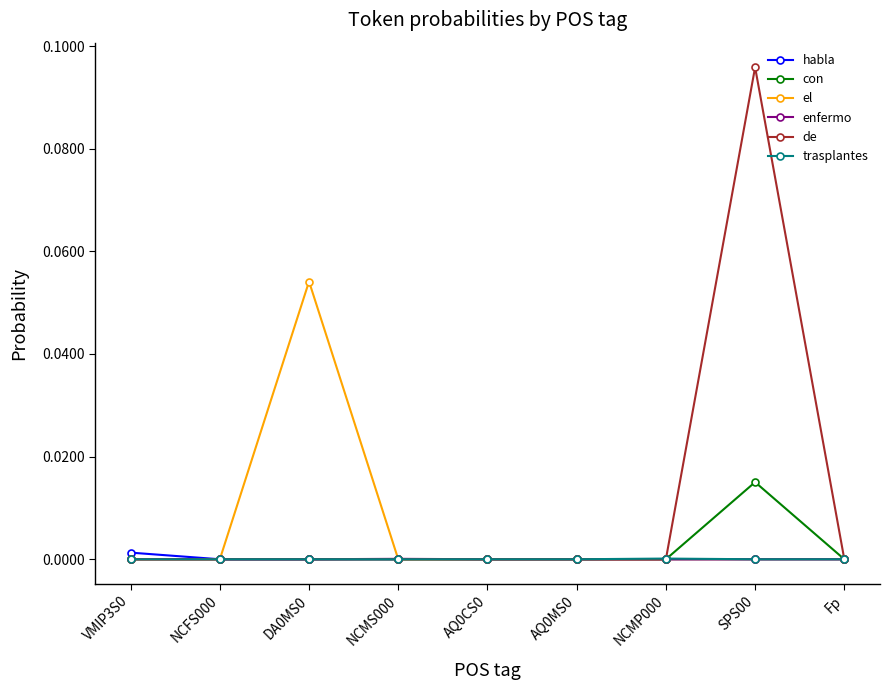

What are all the series names shown in the legend?

habla, con, el, enfermo, de, trasplantes